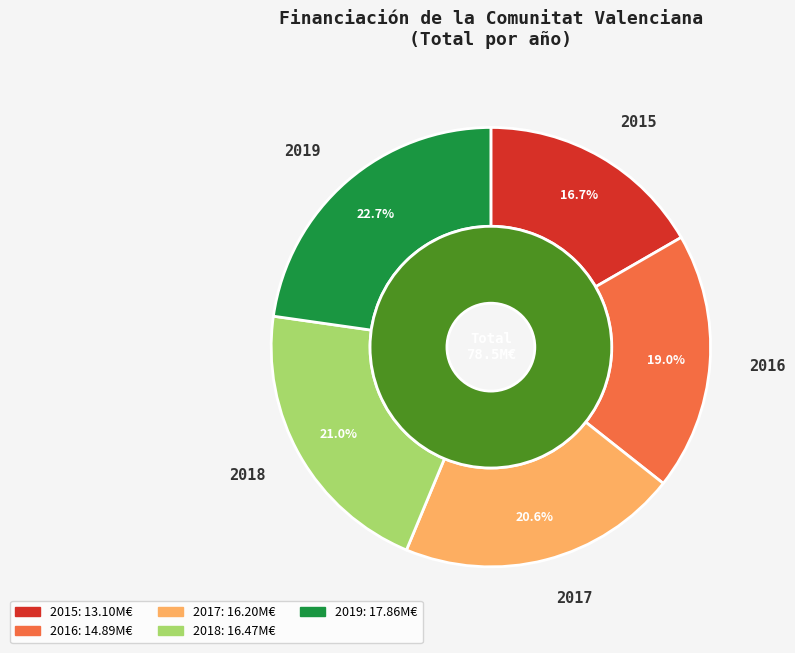

What percentage is the 2019 slice, to the nearest percent?

23%